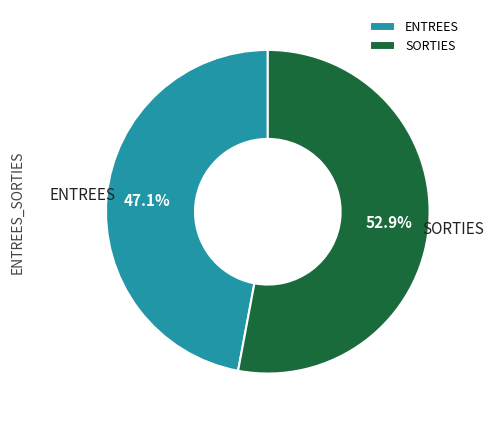

Does ENTREES represent more than half of the total?

No